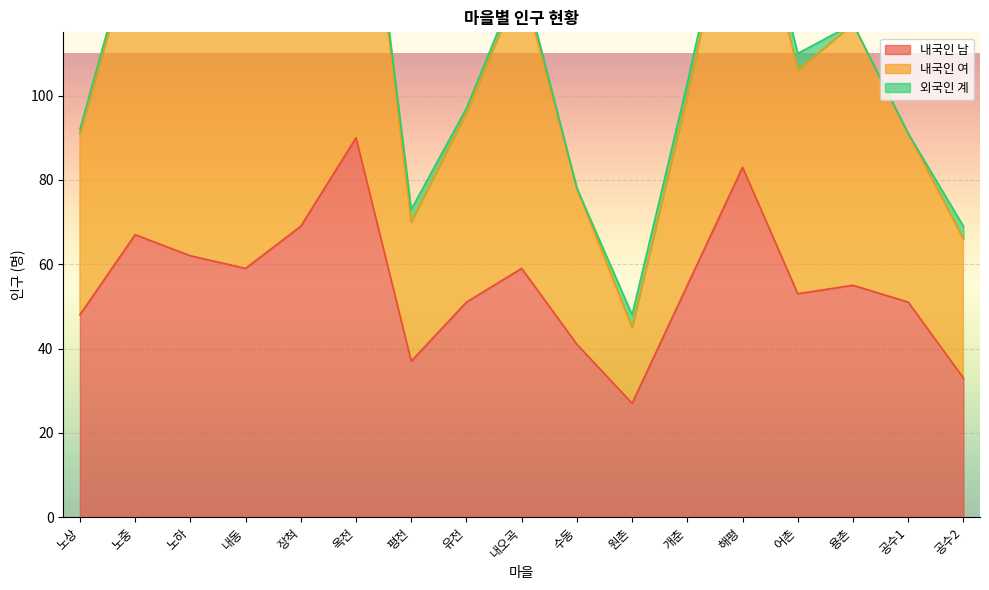

Is it true that 내국인 남 equals 55 at 개춘?

True